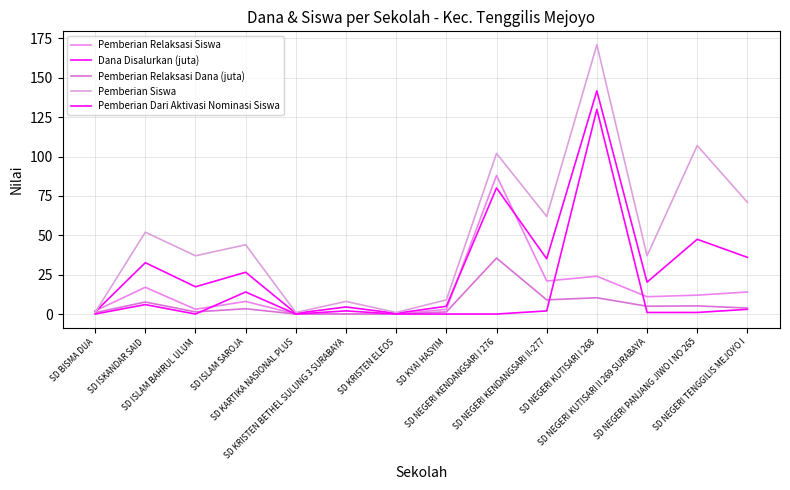

Rank the categories by Pemberian Dari Aktivasi Nominasi Siswa value from lowest to highest.

SD BISMA DUA, SD ISLAM BAHRUL ULUM, SD KARTIKA NASIONAL PLUS, SD KRISTEN ELEOS, SD KYAI HASYIM, SD NEGERI KENDANGSARI I 276, SD NEGERI KUTISARI II 269 SURABAYA, SD NEGERI PANJANG JIWO I NO 265, SD KRISTEN BETHEL SULUNG 3 SURABAYA, SD NEGERI KENDANGSARI II-277, SD NEGERI TENGGILIS MEJOYO I, SD ISKANDAR SAID, SD ISLAM SAROJA, SD NEGERI KUTISARI I 268